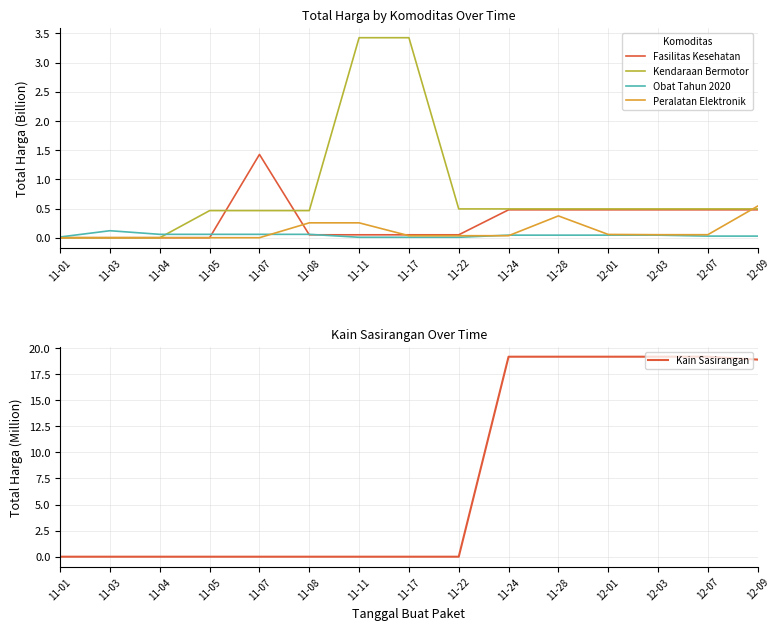

How many values in Fasilitas Kesehatan are above zero?

11